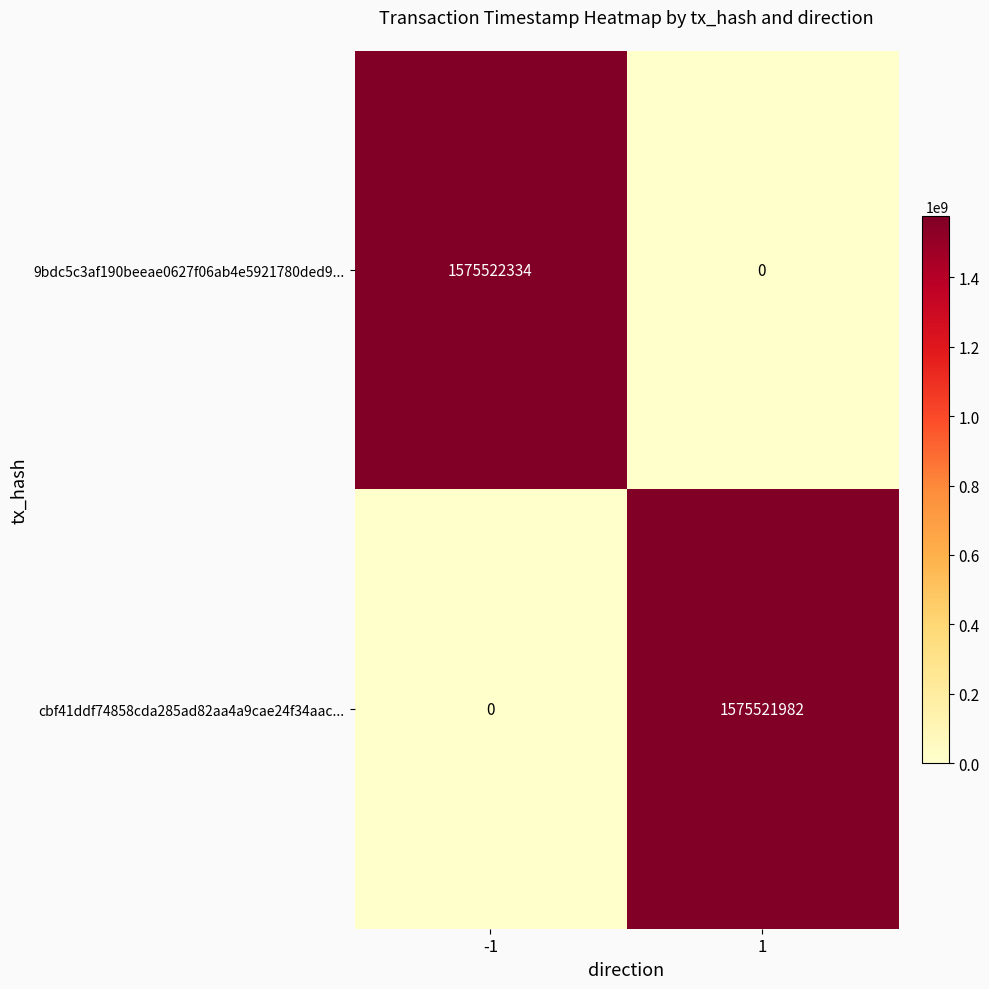

Reading left to right, transcribe all the data shown in this chart.

9bdc5c3af190beeae0627f06ab4e5921780ded9...: 1575522334	0
cbf41ddf74858cda285ad82aa4a9cae24f34aac...: 0	1575521982